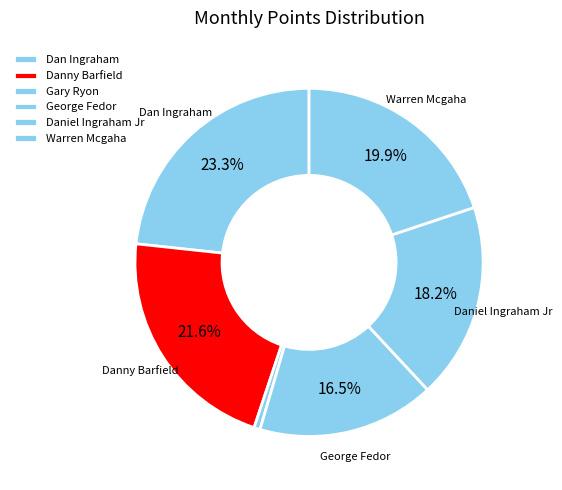

Count the number of slices in the pie.

6